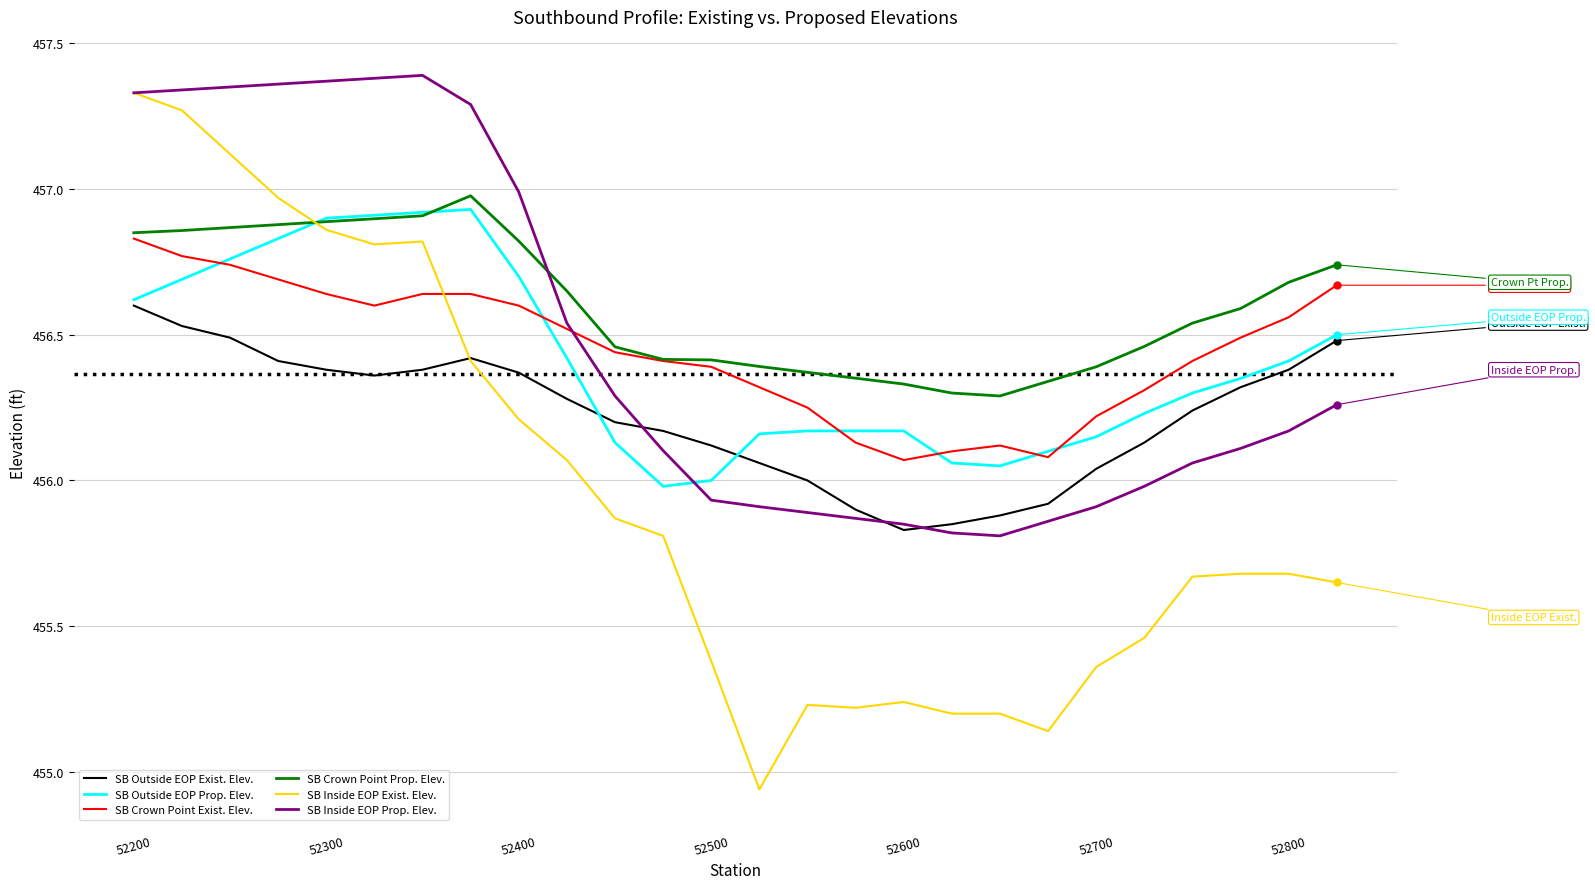

Which series has the largest total across all categories?

SB Crown Point Prop. Elev.